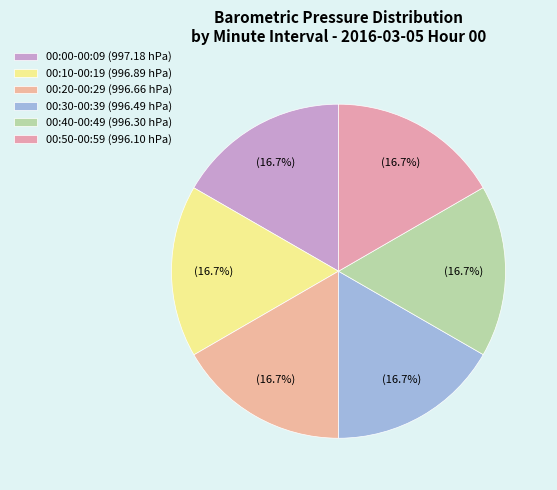

How many segments does this pie chart have?

6